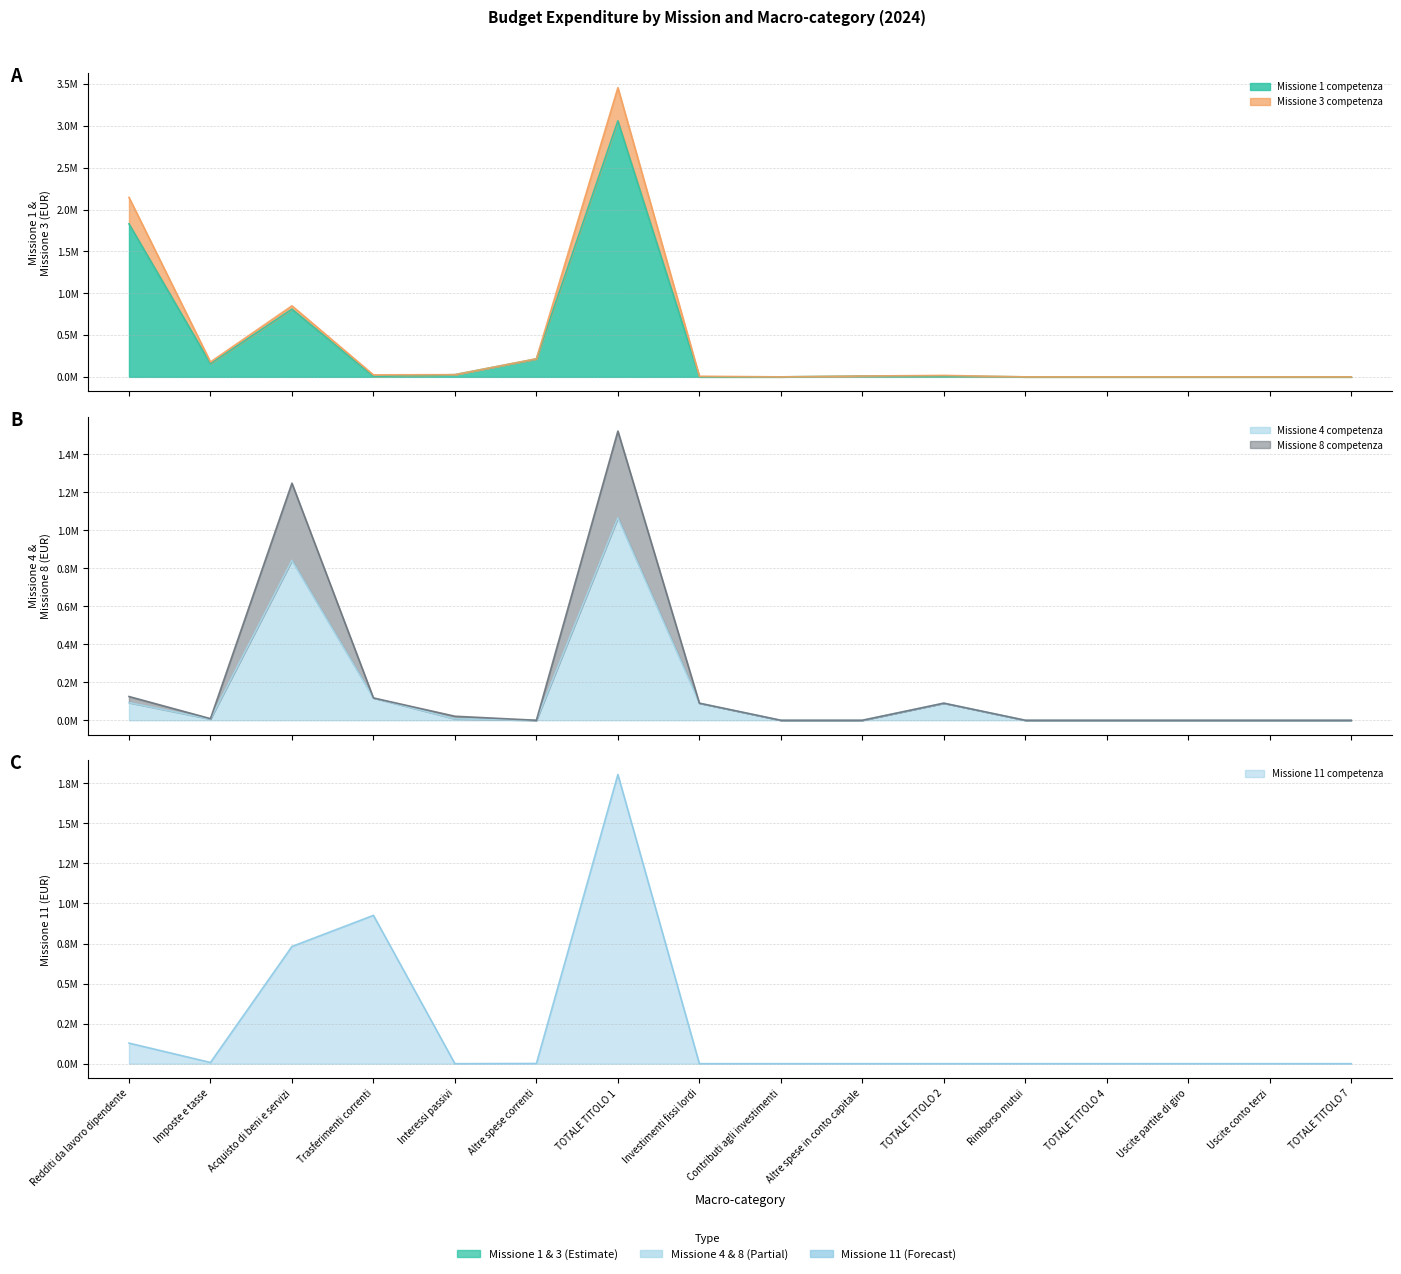

List the labels in order of Missione 4 competenza value, largest first.

TOTALE TITOLO 1, Acquisto di beni e servizi, Trasferimenti correnti, Redditi da lavoro dipendente, Investimenti fissi lordi, TOTALE TITOLO 2, Interessi passivi, Imposte e tasse, Altre spese correnti, Contributi agli investimenti, Altre spese in conto capitale, Rimborso mutui, TOTALE TITOLO 4, Uscite partite di giro, Uscite conto terzi, TOTALE TITOLO 7